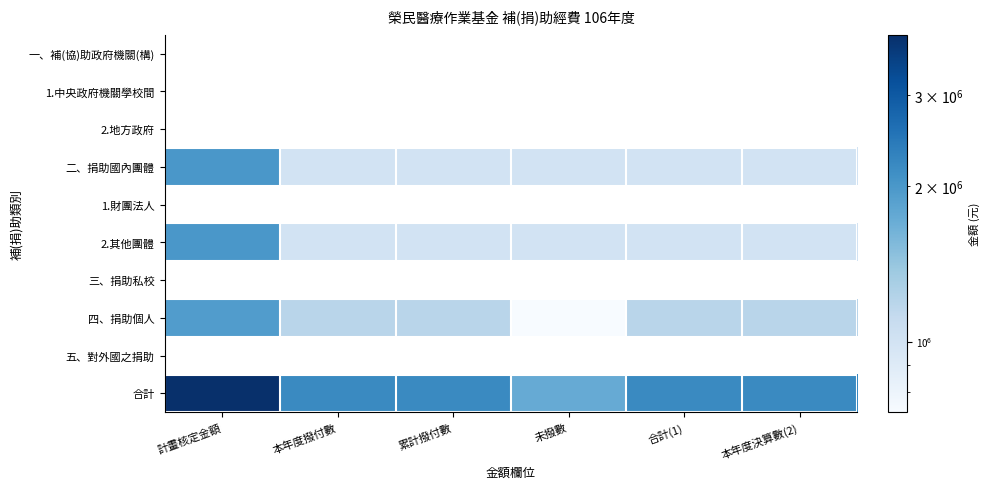

Is it true that 合計 equals 1141913.9 at 本年度撥付數?

False